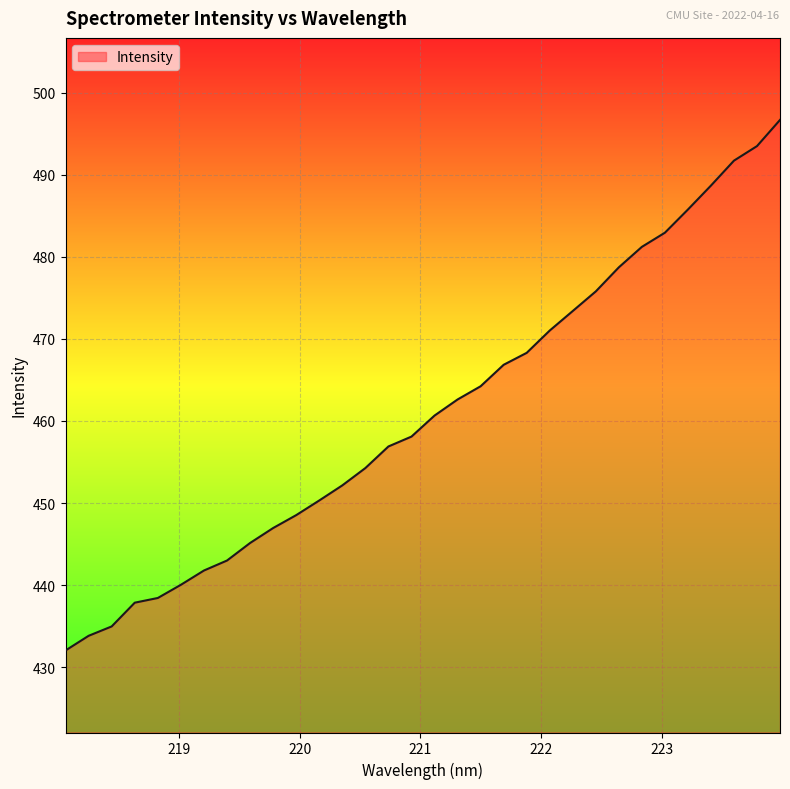

What is the difference between the maximum and minimum values?

64.7